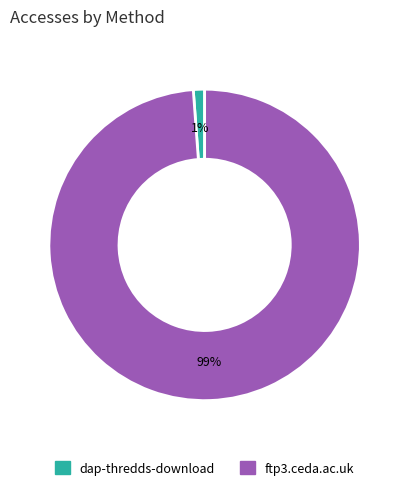

How many segments does this pie chart have?

2